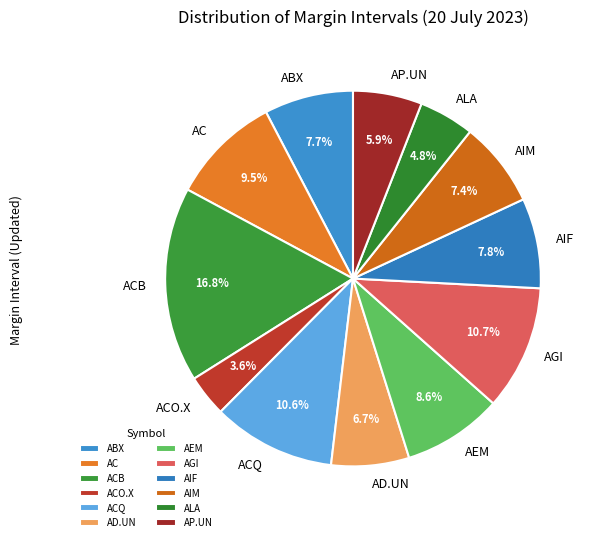

Which category has the smallest portion of the pie?

ACO.X